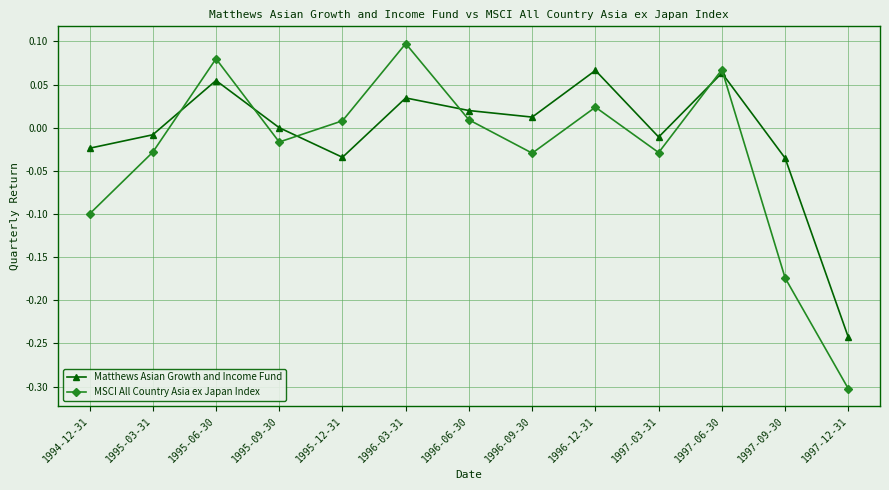

List the series in order of their peak value, lowest first.

Matthews Asian Growth and Income Fund, MSCI All Country Asia ex Japan Index